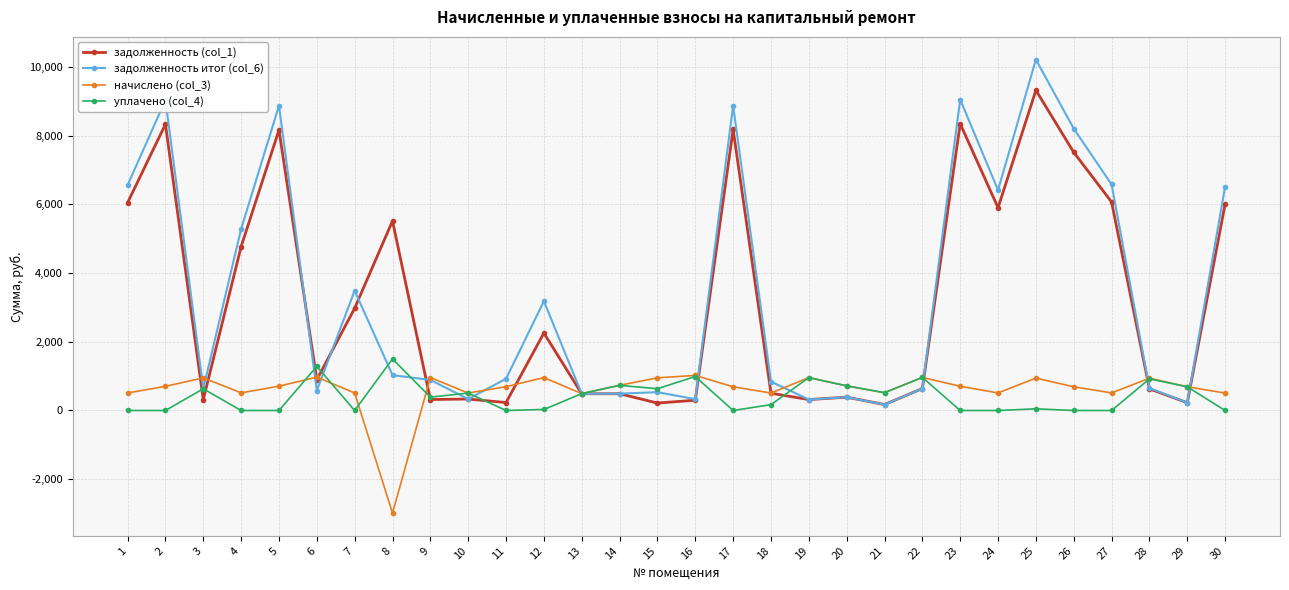

What is the smallest value displayed?

-2987.2